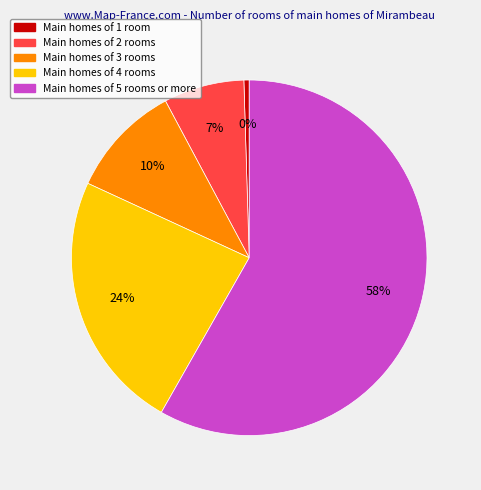

How many segments does this pie chart have?

5